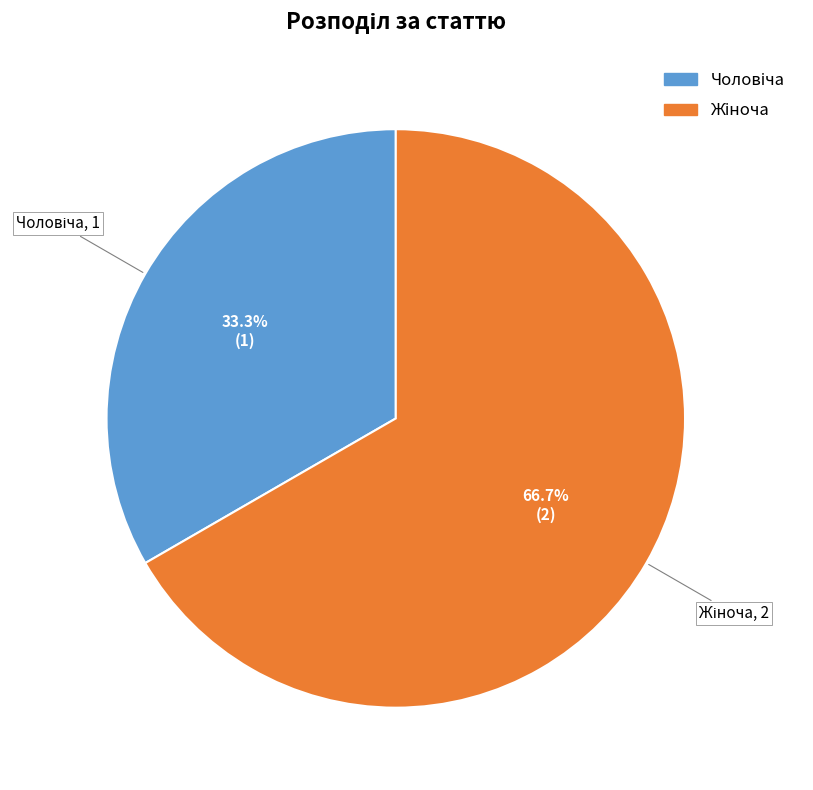

Is there a majority slice in this chart?

Yes